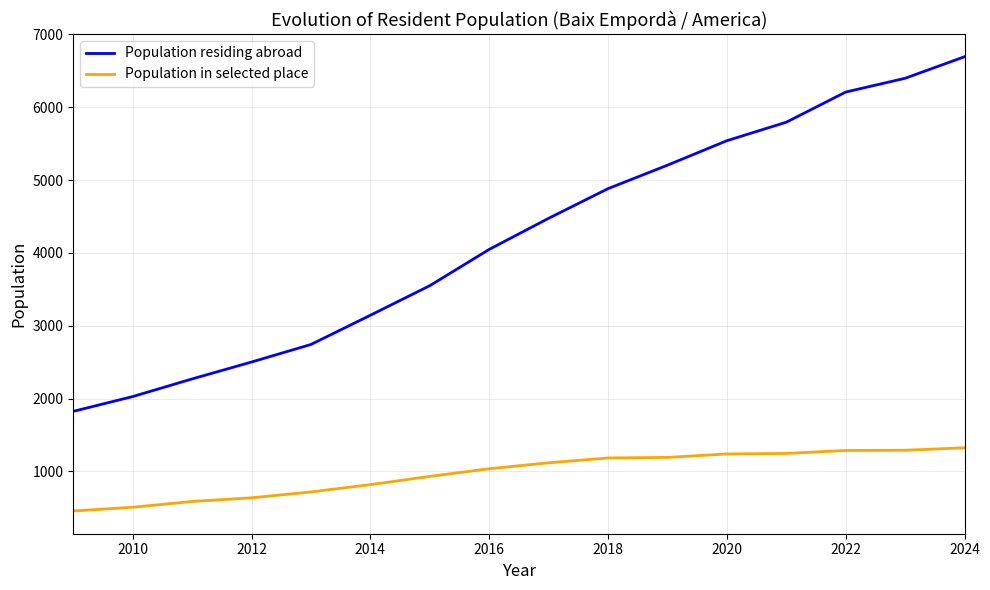

What is the minimum value for Population residing abroad?

1825